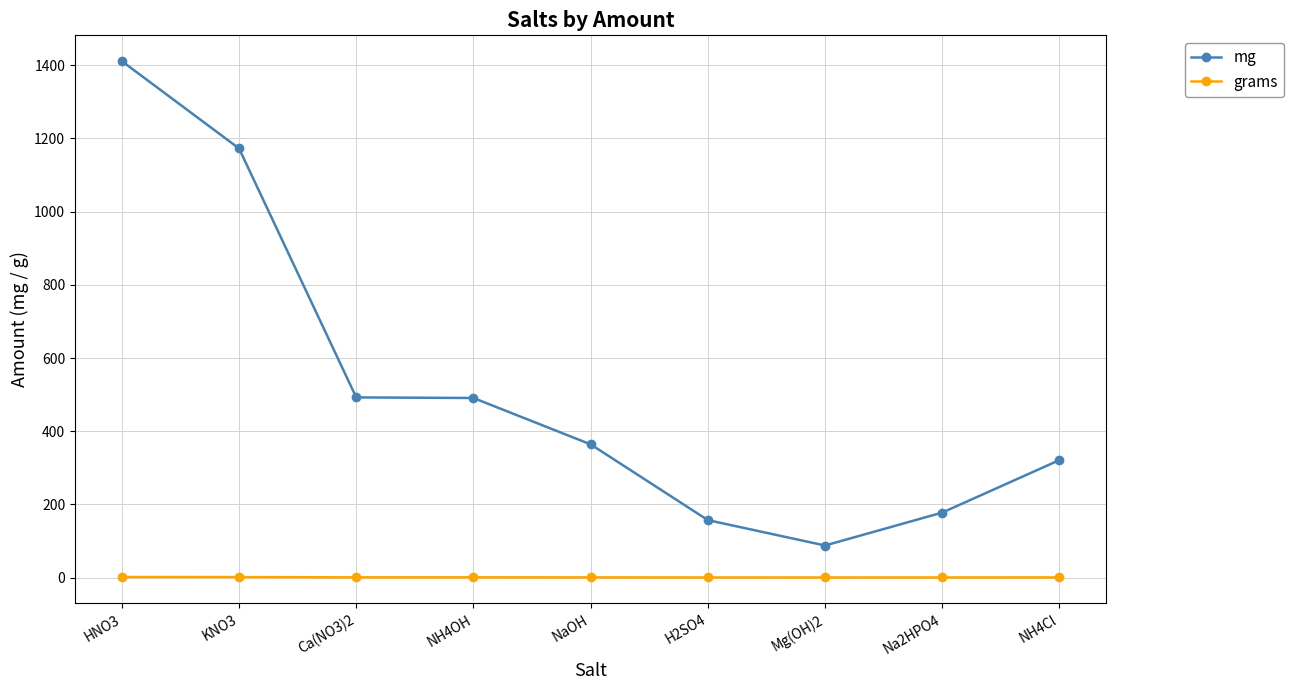

Which category has the lowest value in the mg series?

Mg(OH)2